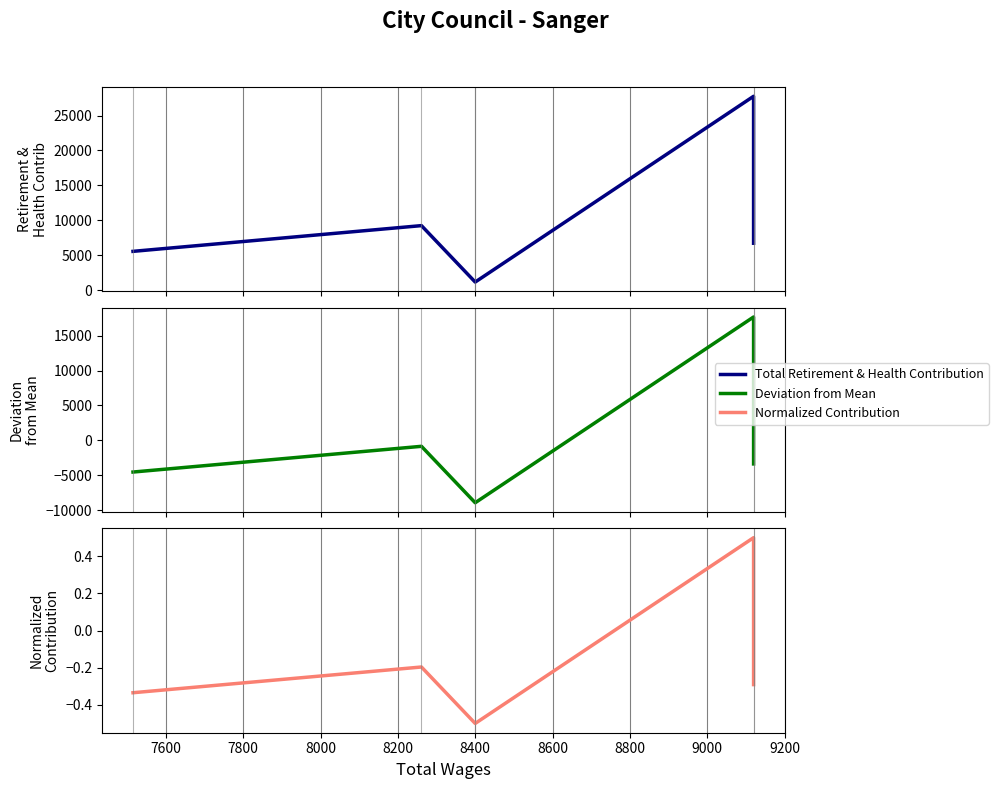

Count the number of categories in the chart.

5